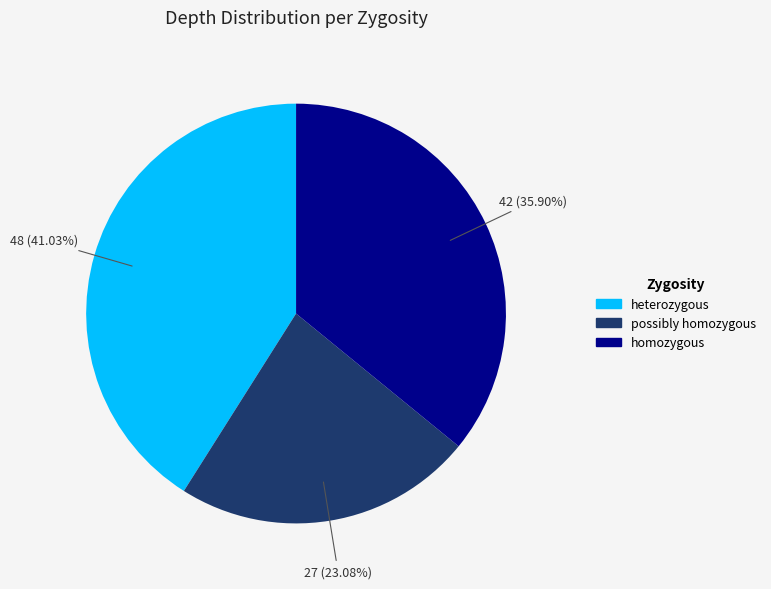

Does any single category account for the majority?

No